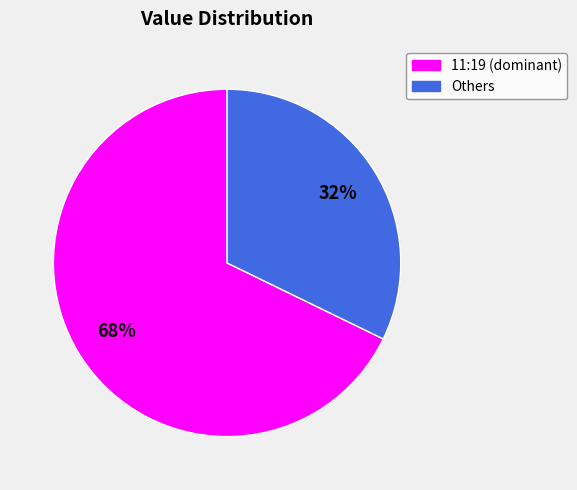

To the nearest percent, what is the difference between the largest and smallest slice percentages?

36%